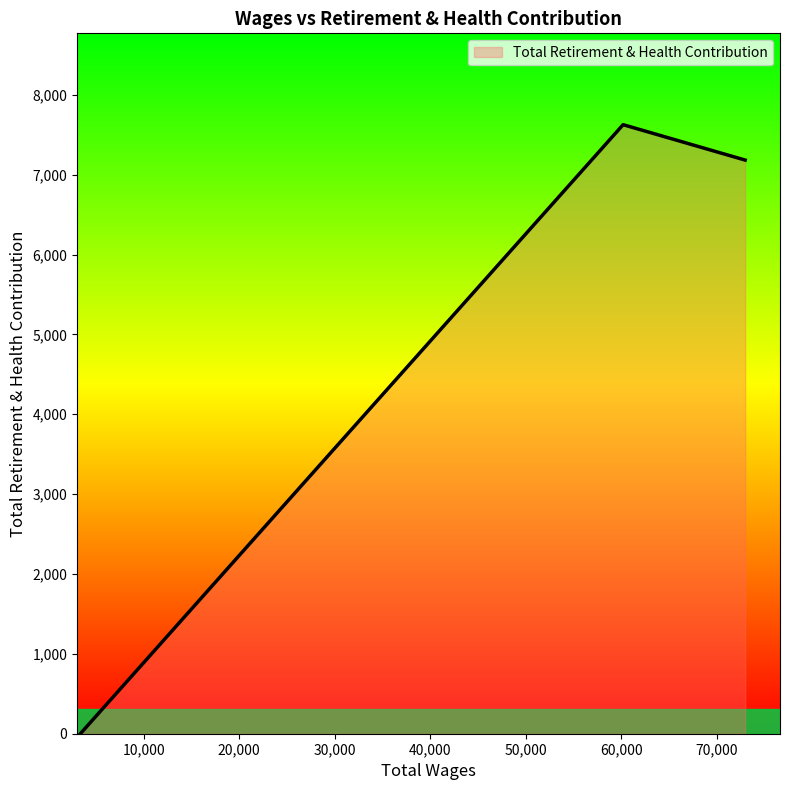

What is the greatest value displayed?

7626